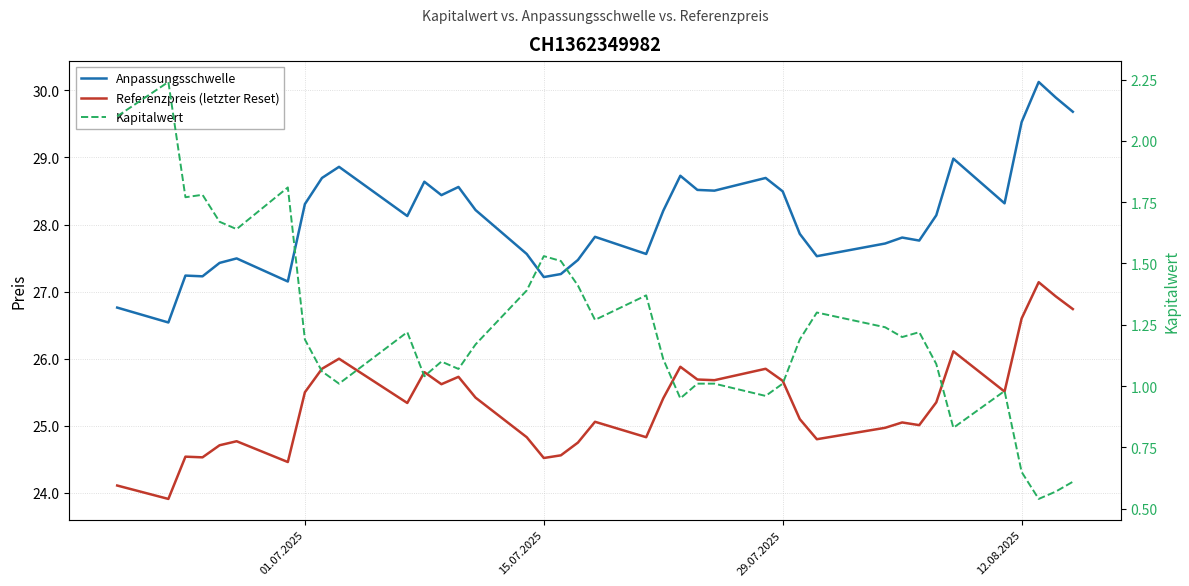

Is this an area chart (filled region under the line)?

No